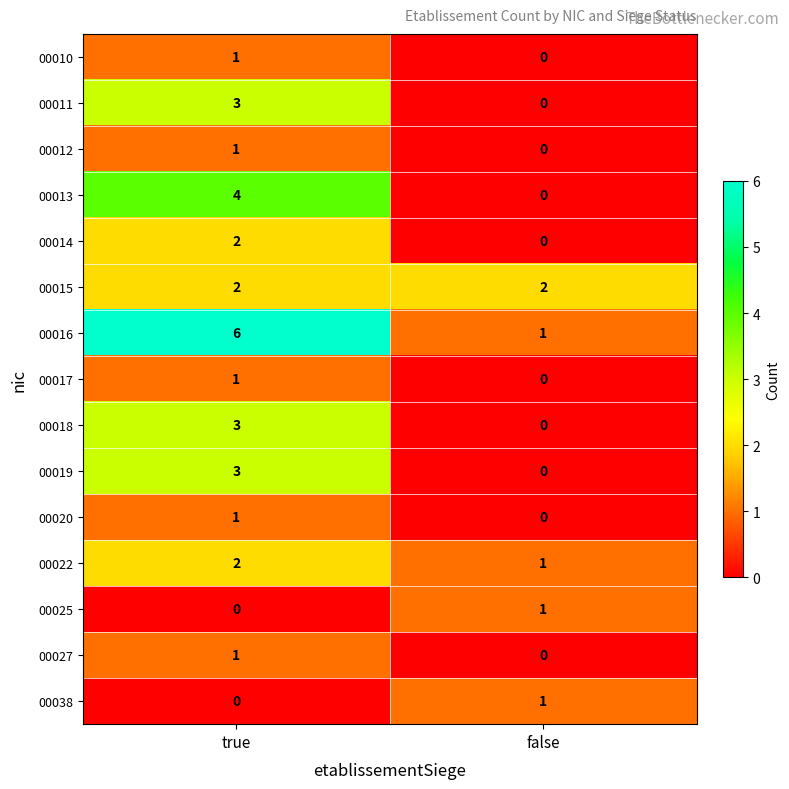

Which category has the lowest value in the 00018 series?

false